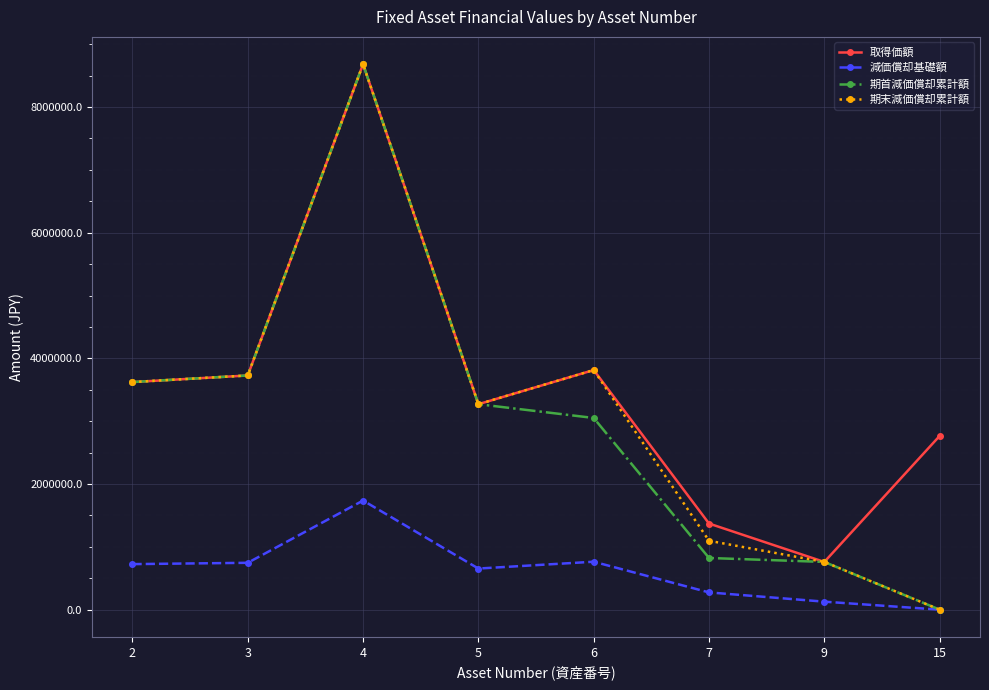

Does the chart display data point markers on the line(s)?

Yes